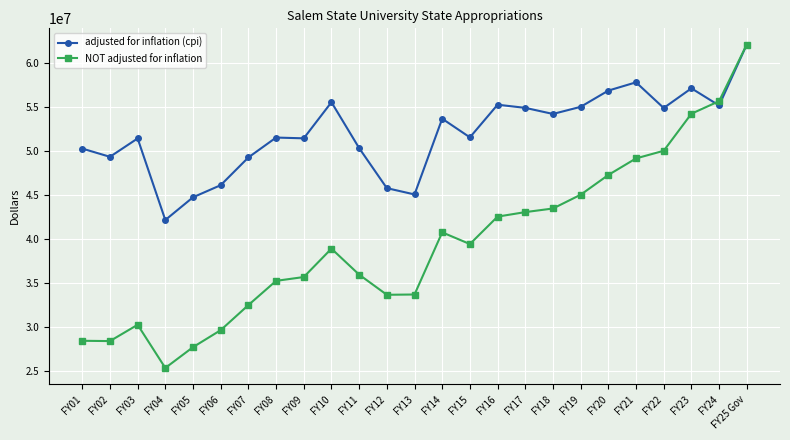

Which series has the largest range (max minus min)?

NOT adjusted for inflation